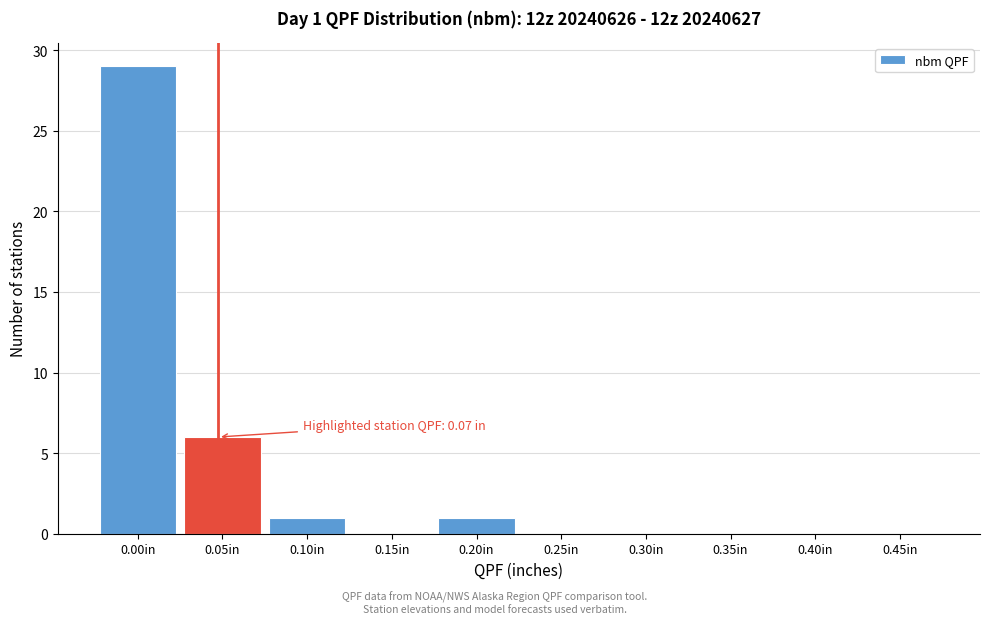

Reading left to right, list all the values displayed in this chart.

0.00in=29	0.05in=6	0.10in=1	0.15in=0	0.20in=1	0.25in=0	0.30in=0	0.35in=0	0.40in=0	0.45in=0